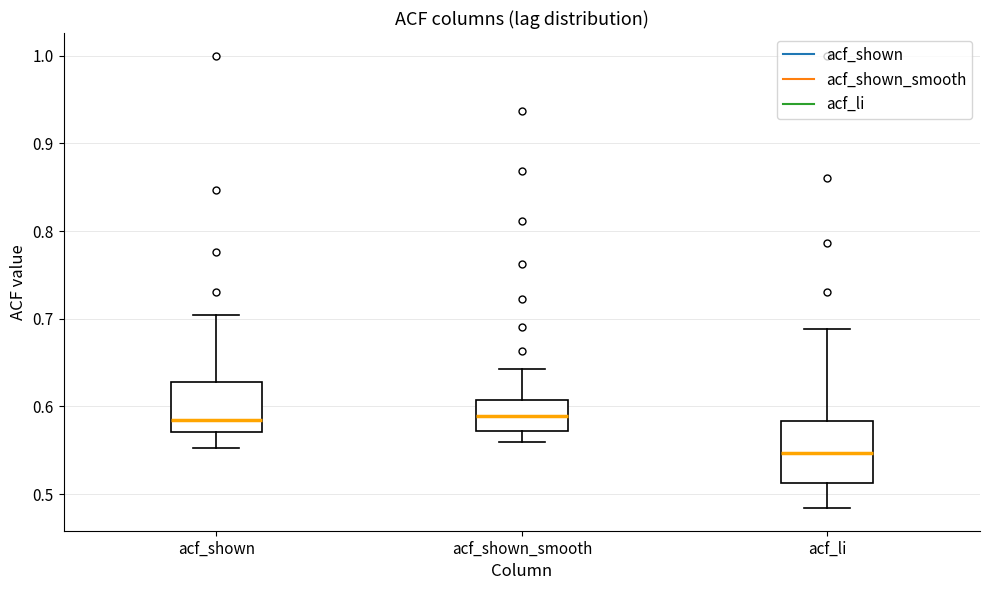

Comparing the boxes themselves (not the whiskers), which one is the tallest?

acf_li